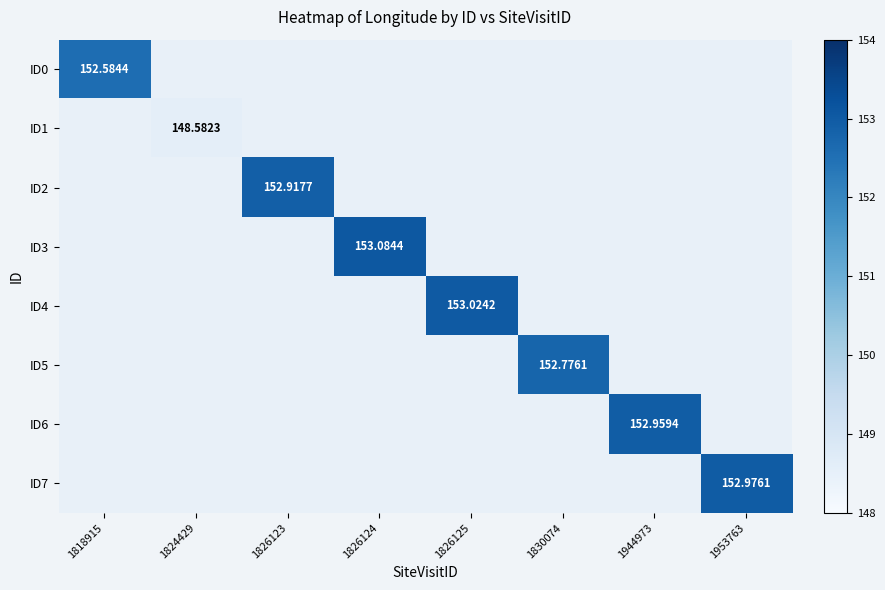

Which has a higher value, 1830074 or 1826123?

1826123